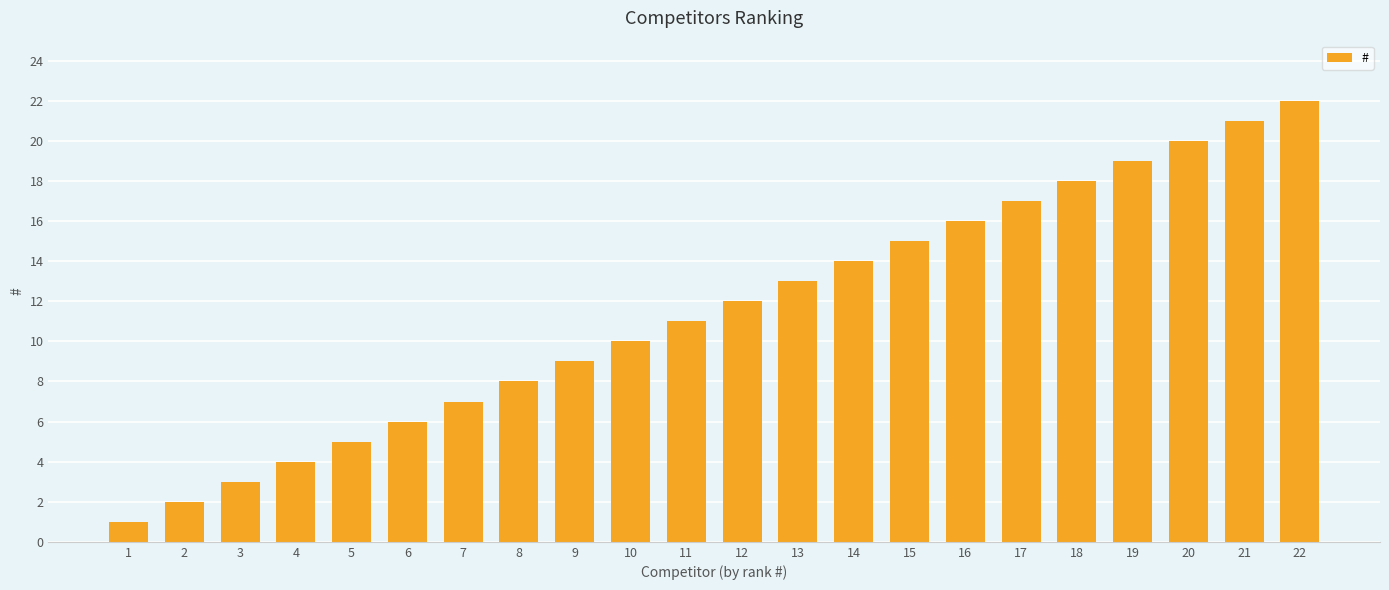

How many series are shown in this chart?

1